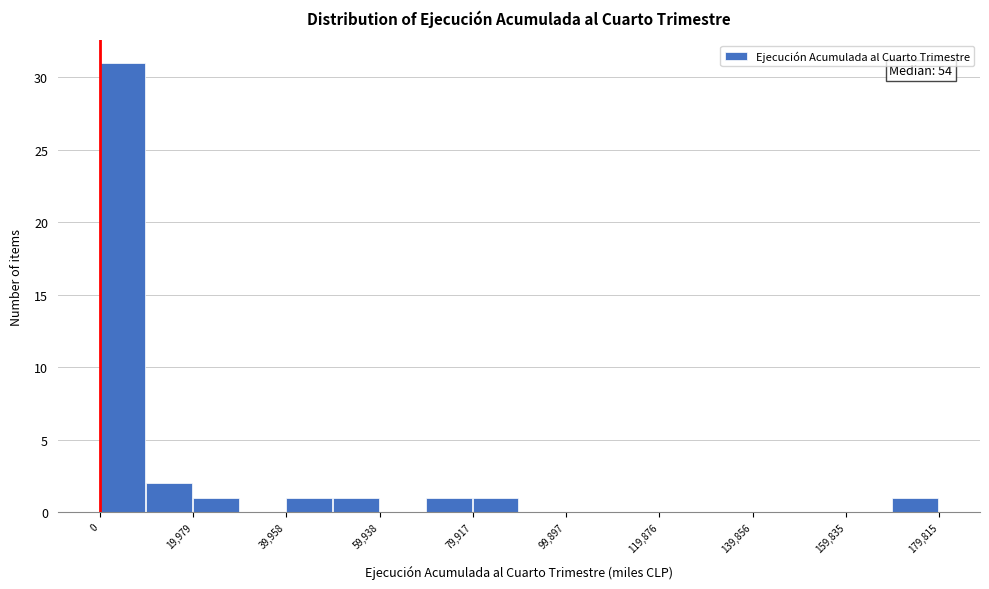

Over which range of the x-axis is the bar tallest?

0 to 10000